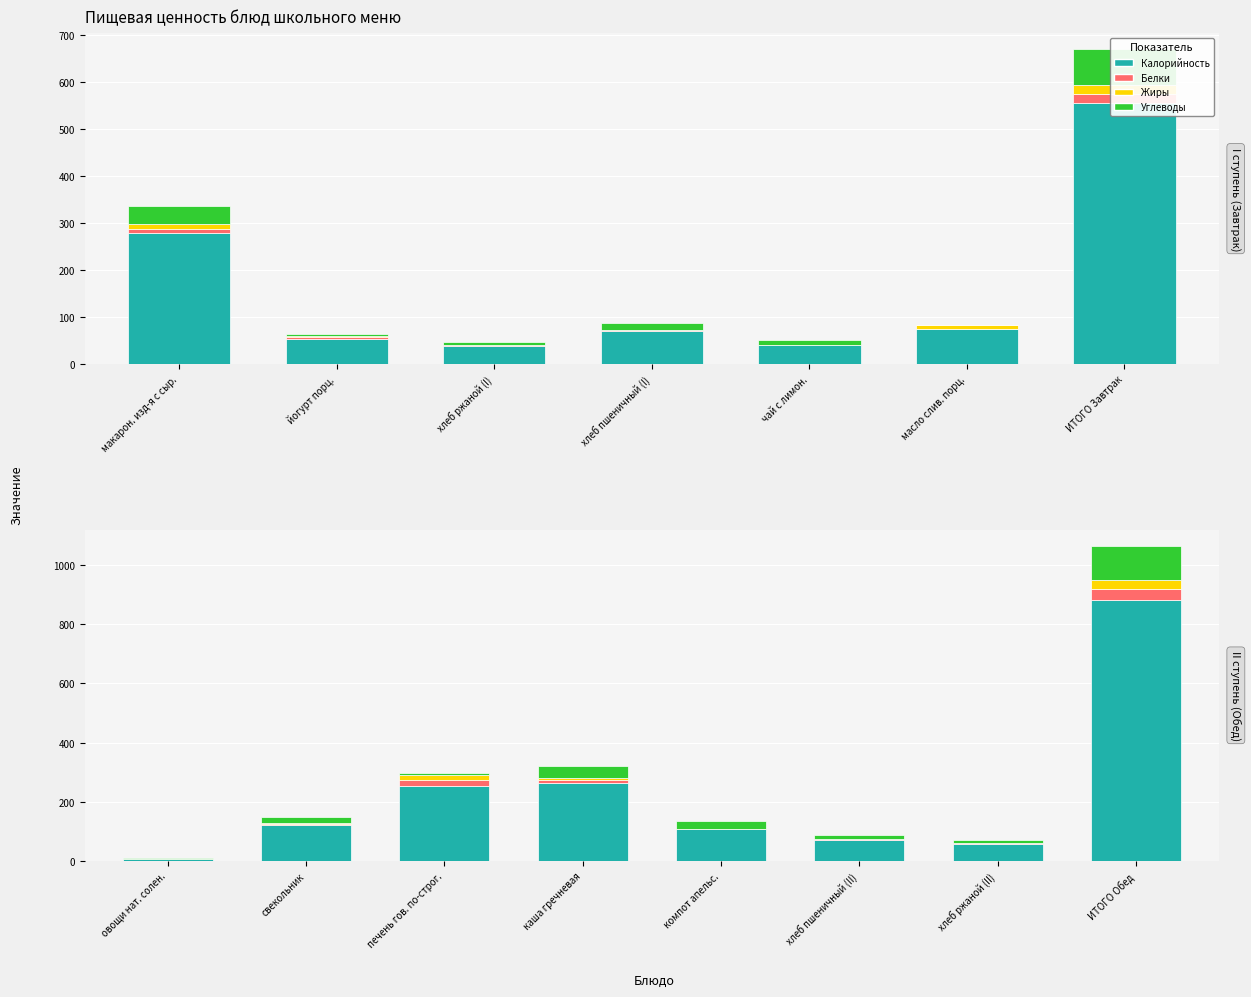

Does the chart contain any negative values?

No